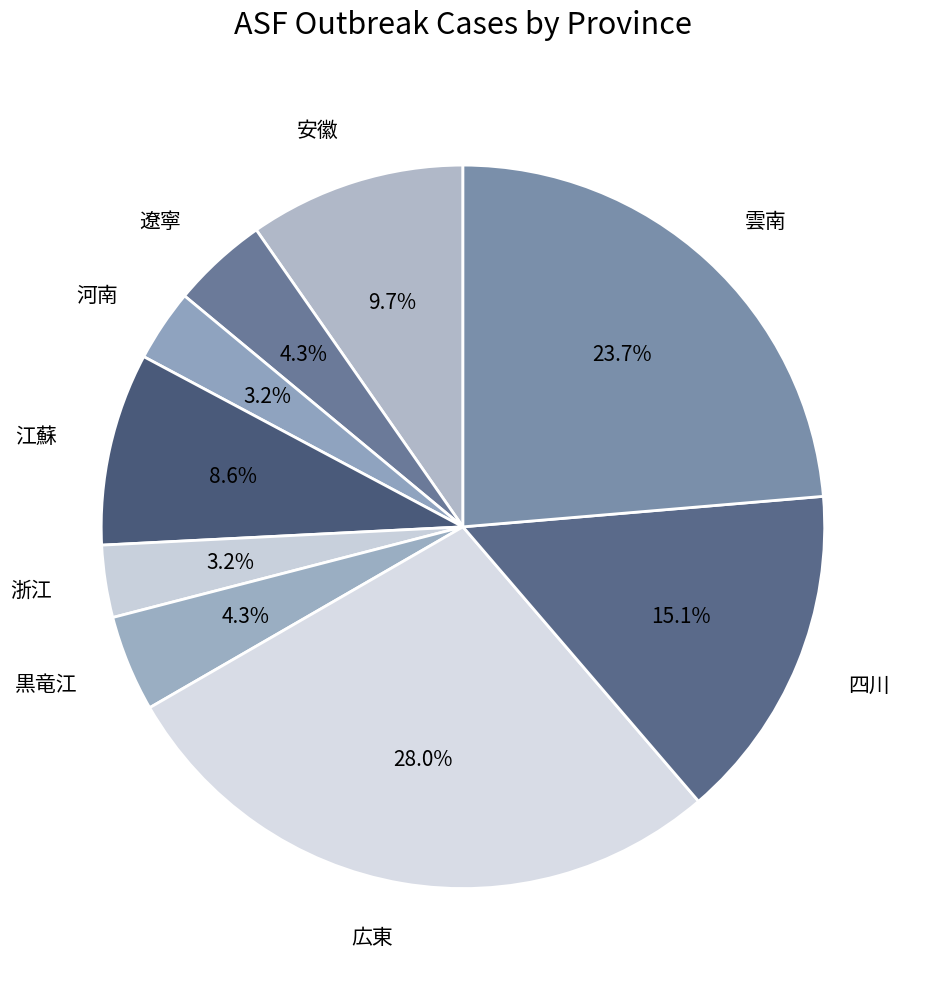

To the nearest percent, what portion does 浙江 represent?

3%